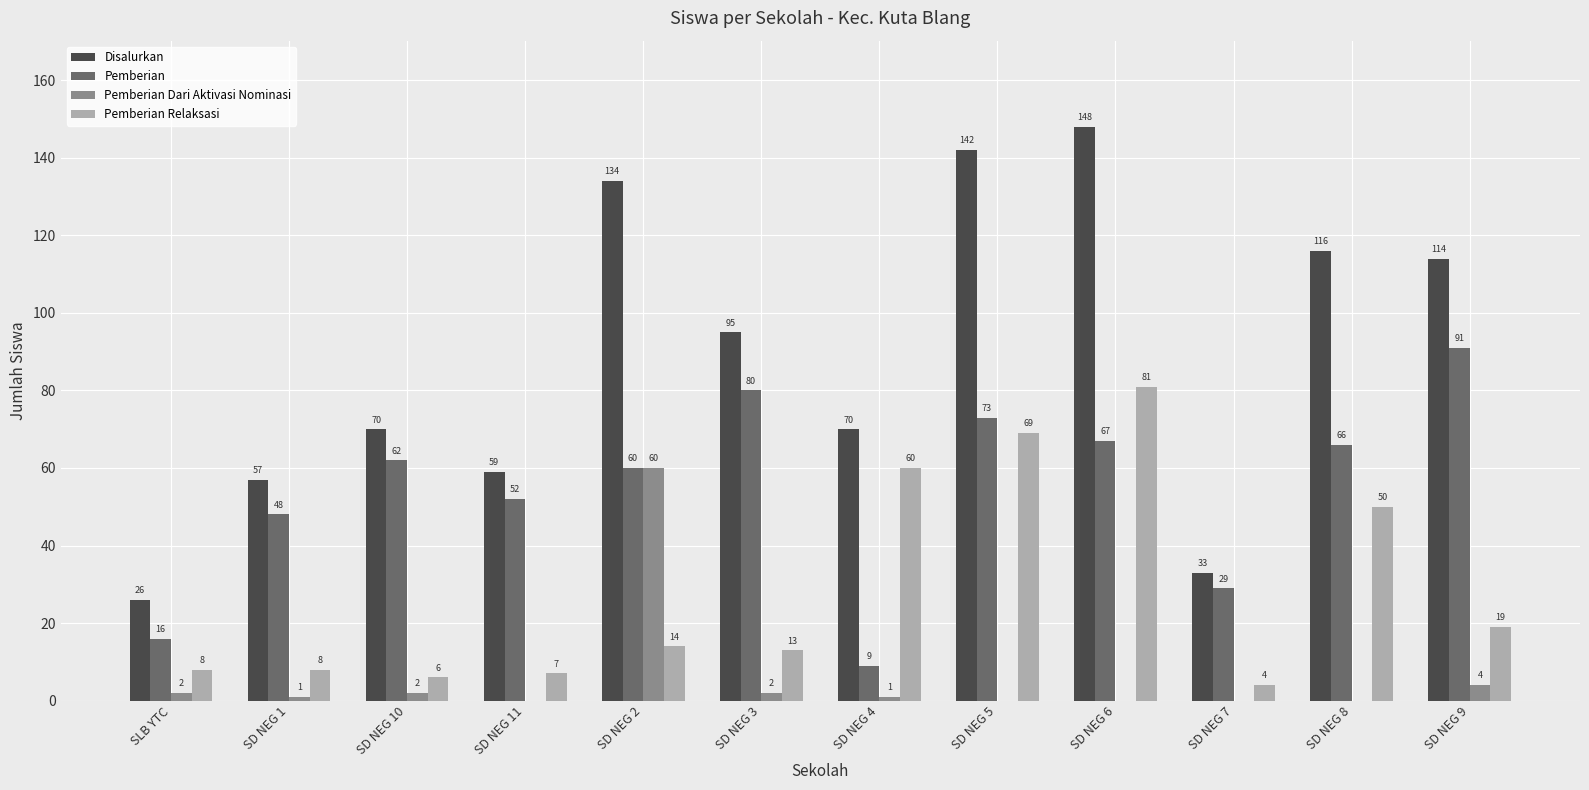

Is the value of Pemberian Relaksasi at SD NEG 8 greater than the value of Pemberian at SD NEG 6?

No